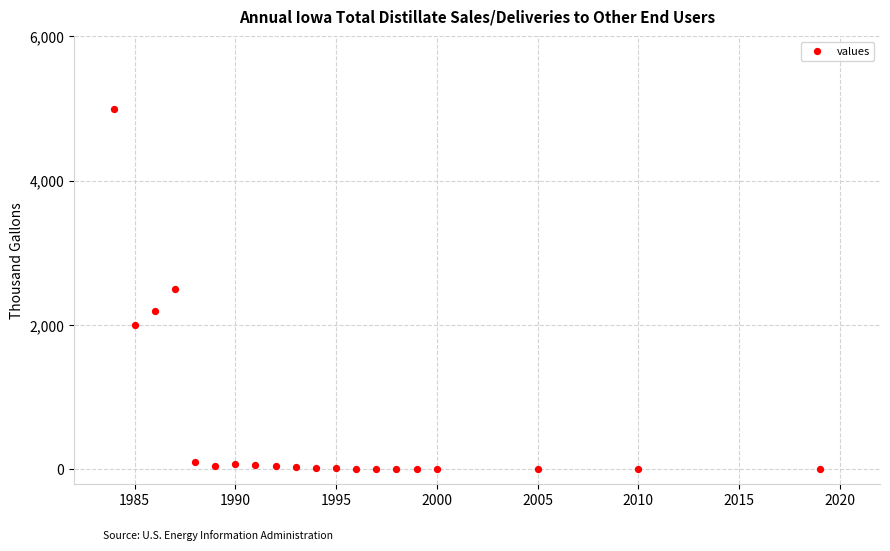

What is the range of Y values (max minus min)?

4999